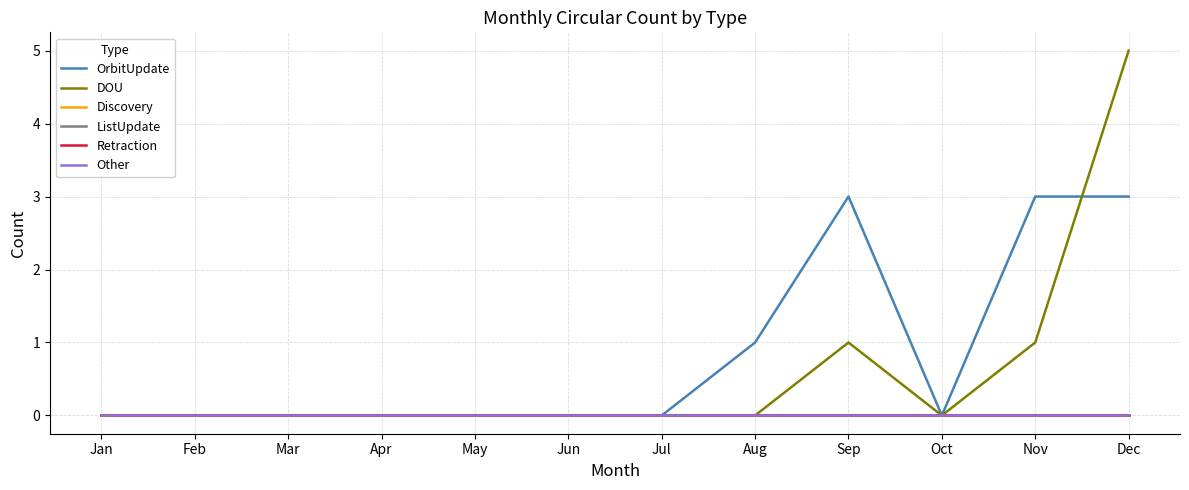

Does the chart have visible grid lines?

Yes